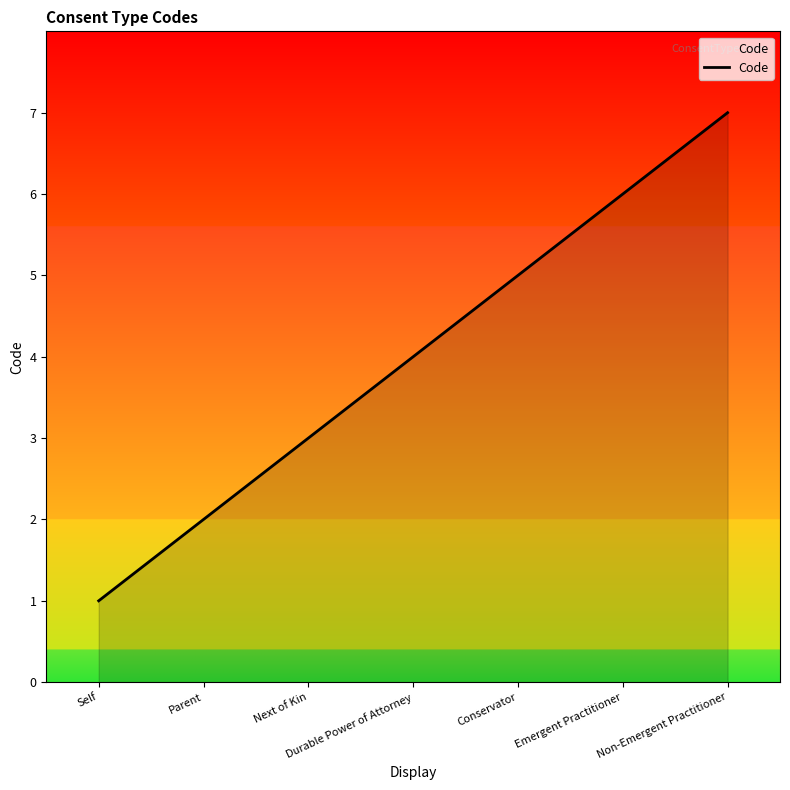

Does the chart have visible grid lines?

No